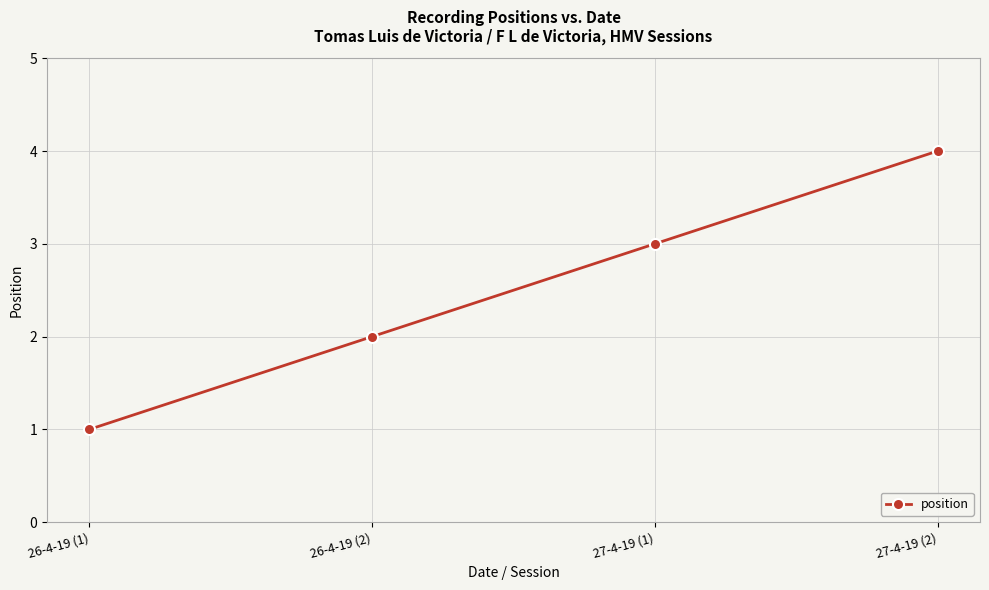

List the labels in order of value, largest first.

27-4-19 (2), 27-4-19 (1), 26-4-19 (2), 26-4-19 (1)